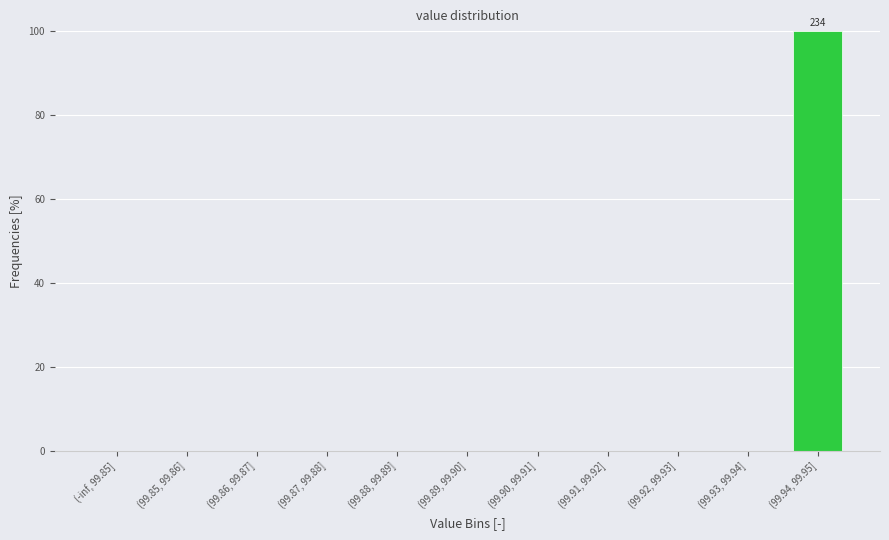

What is the maximum value shown in the chart?

100